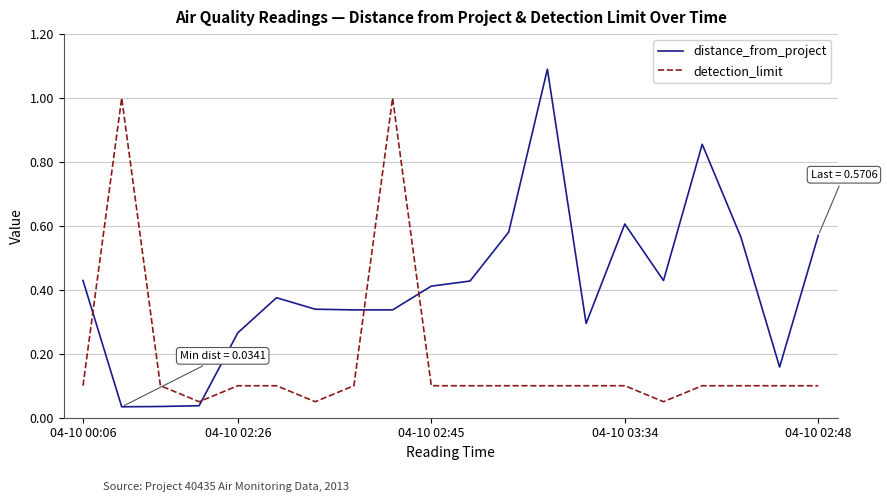

What are all the series names shown in the legend?

distance_from_project, detection_limit